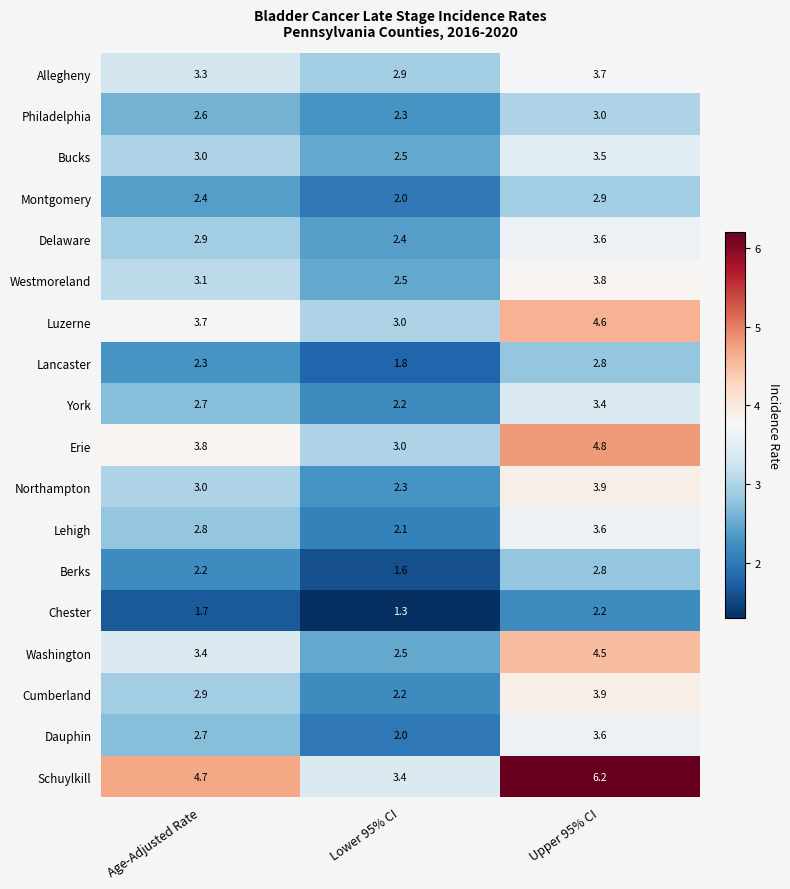

List the labels in order of Philadelphia value, largest first.

Upper 95% CI, Age-Adjusted Rate, Lower 95% CI